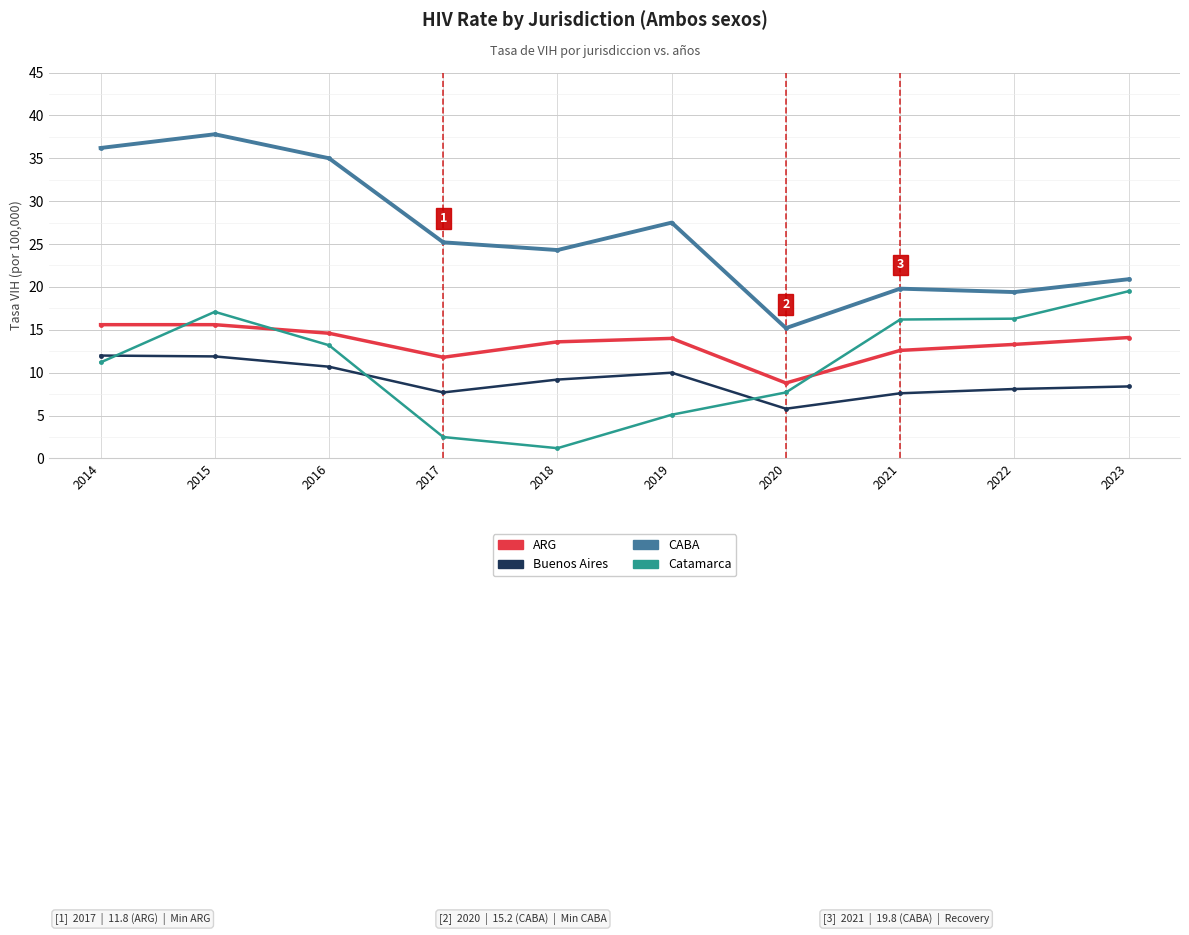

What is the sum of the Buenos Aires values at 2015 and 2023?

20.3